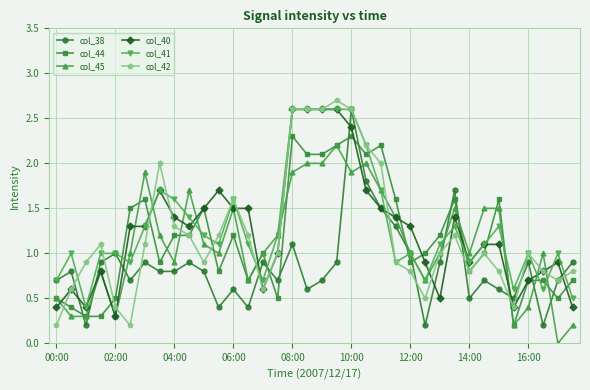

Which series has the largest total across all categories?

col_41